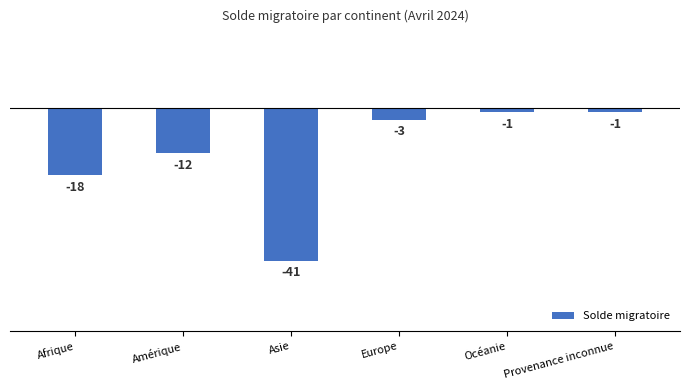

Which label corresponds to the smallest value in the chart?

Asie